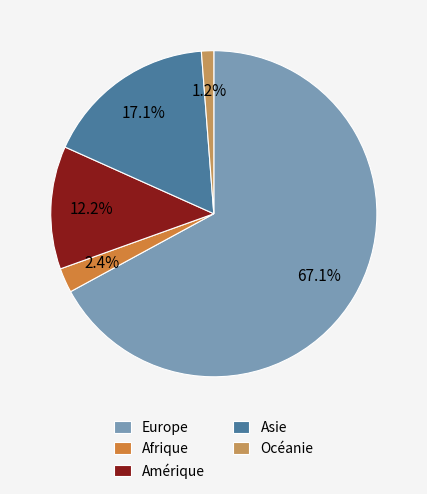

Which has a higher value, Asie or Amérique?

Asie